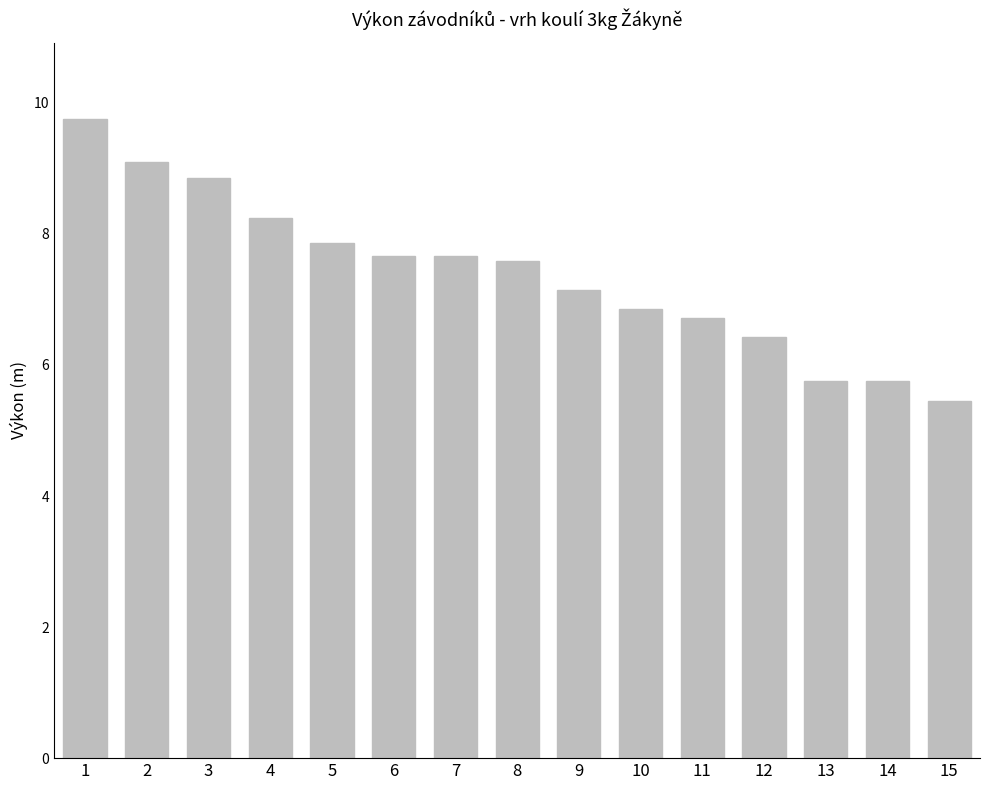

How many bars are there in total?

15